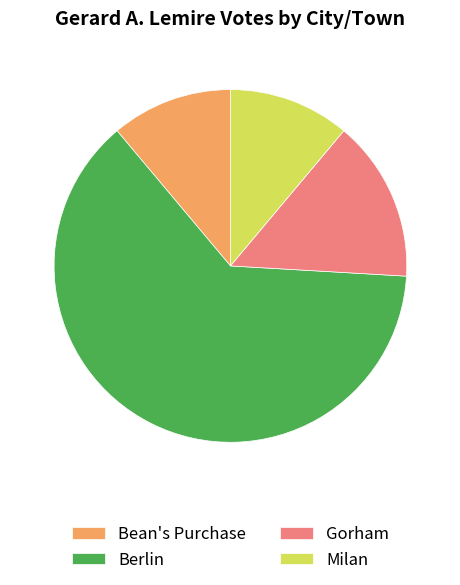

Does Bean's Purchase represent more than half of the total?

No